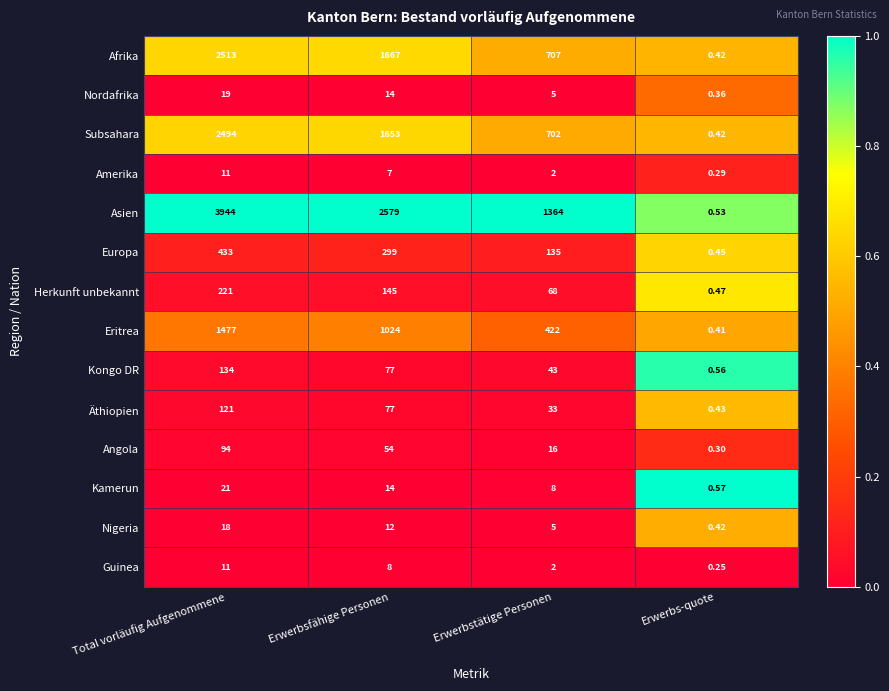

Between Total vorläufig Aufgenommene and Erwerbstätige Personen, which series saw the biggest shift?

Asien